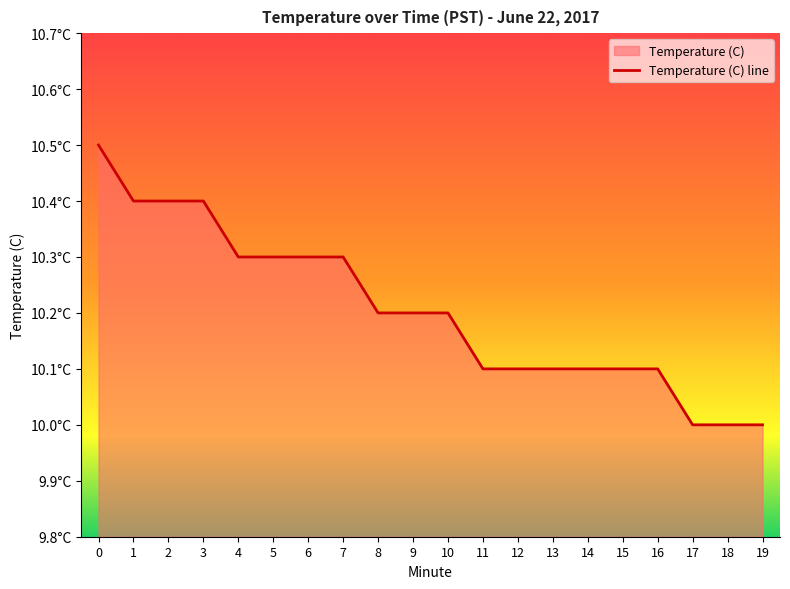

Reading left to right, transcribe all the data shown in this chart.

10.5	10.4	10.4	10.4	10.3	10.3	10.3	10.3	10.2	10.2	10.2	10.1	10.1	10.1	10.1	10.1	10.1	10.0	10.0	10.0